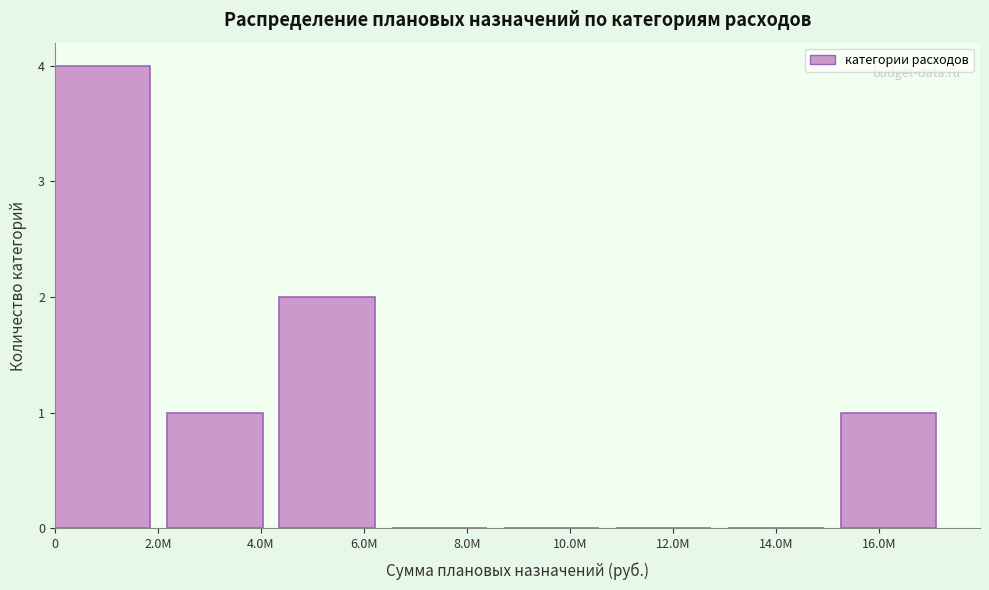

Reading left to right, extract all data points from this chart.

0=4	4.0M=1	6.0M=2	8.0M=0	10.0M=0	12.0M=0	14.0M=0	16.0M=1